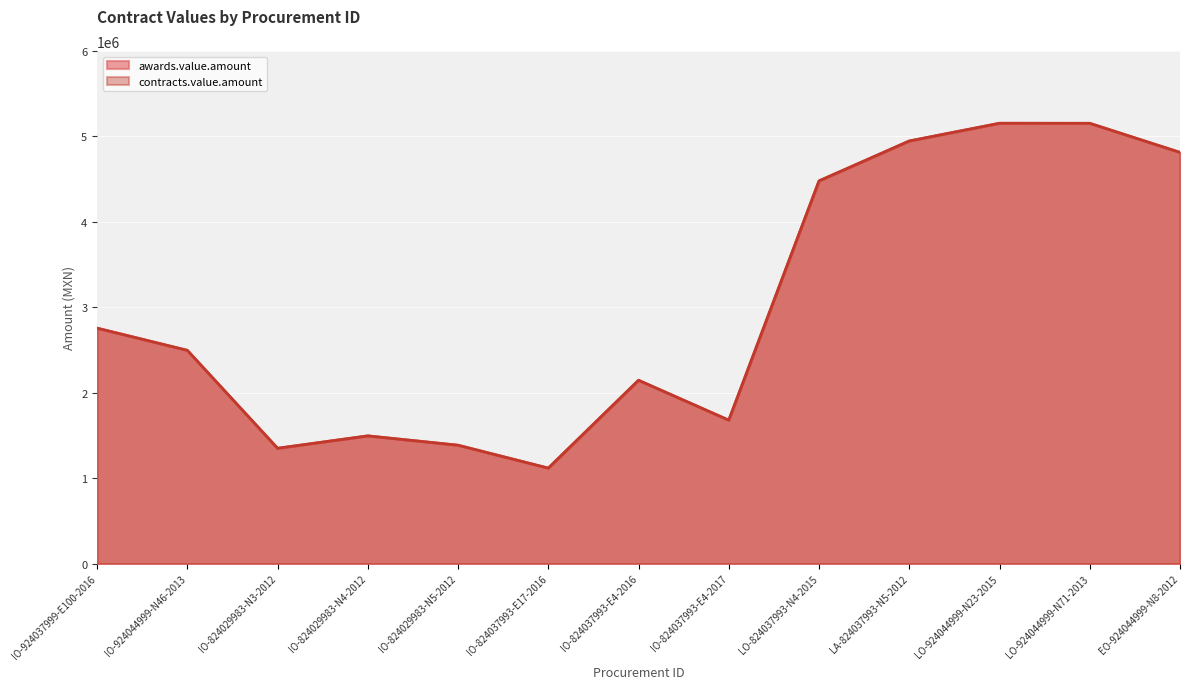

What is the difference between the second highest and minimum values in the contracts.value.amount series?

4035878.5